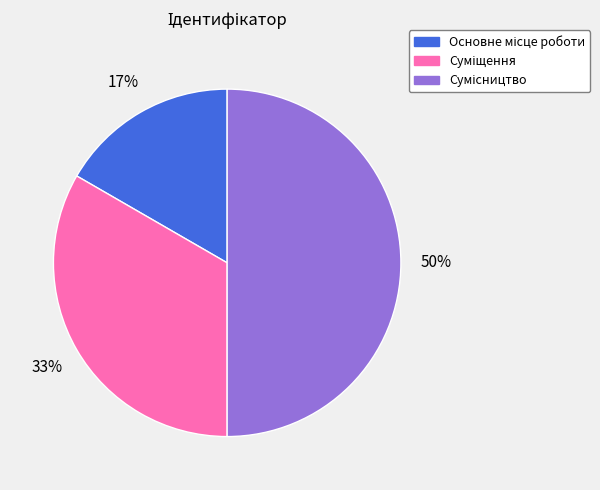

To the nearest percent, what is the difference between the largest and smallest slice percentages?

33%